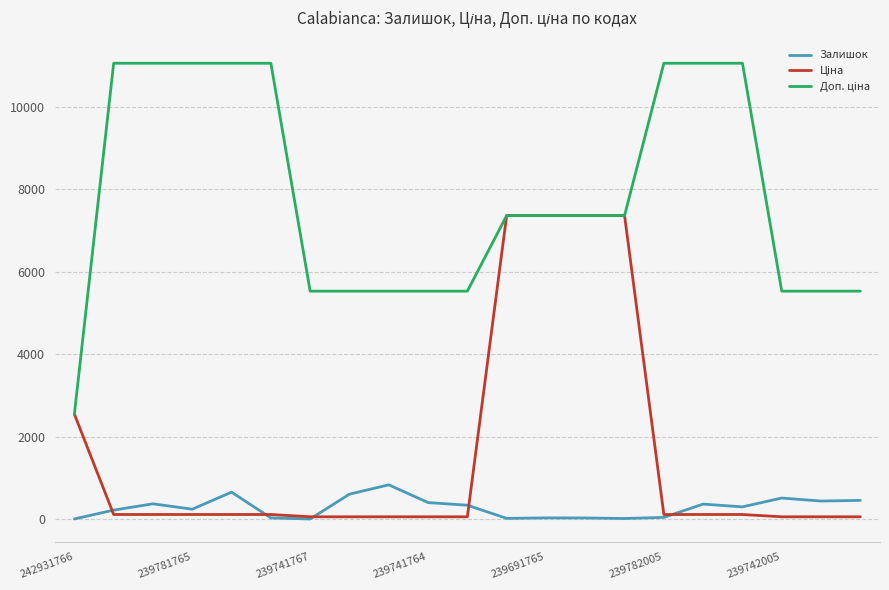

The Залишок series shows 510.0 at 239742005. True or false?

True